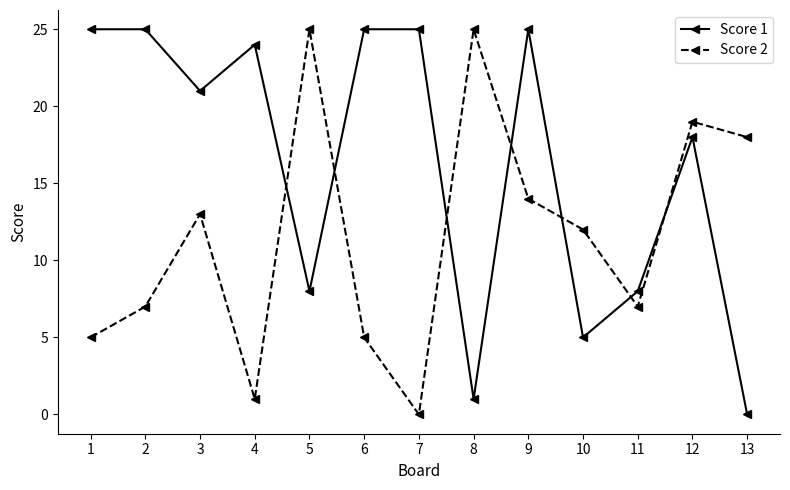

Reading right to left, what are all the values shown in this chart?

Score 1: 0	18	8	5	25	1	25	25	8	24	21	25	25
Score 2: 18	19	7	12	14	25	0	5	25	1	13	7	5